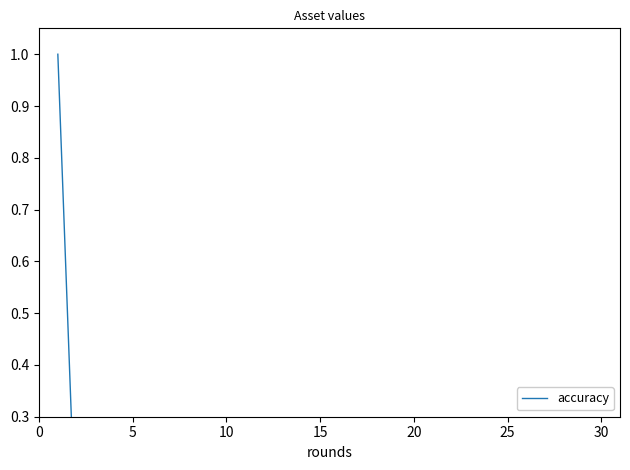

How many data points does each series have?

30